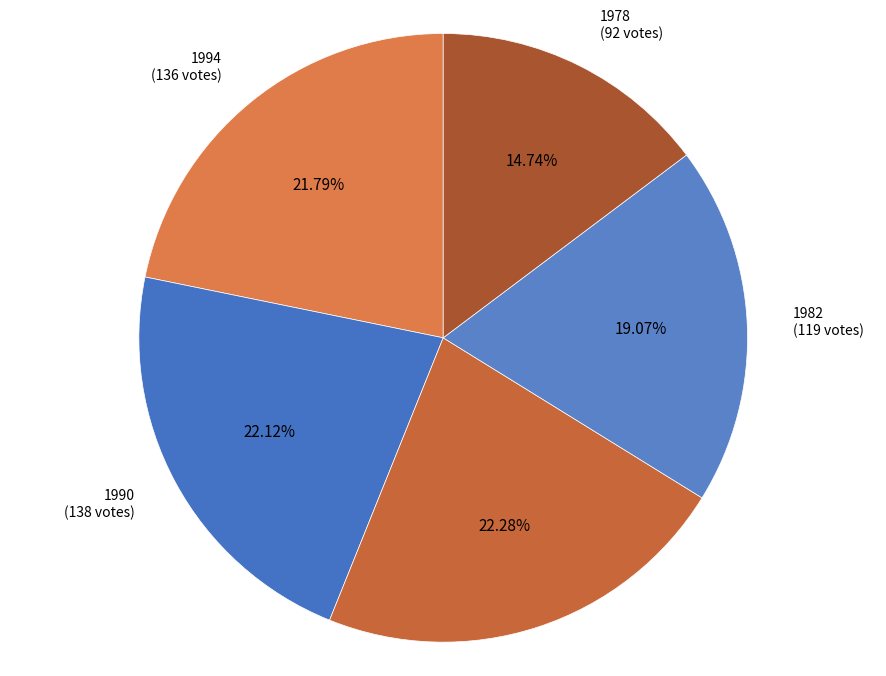

How many slices are in this pie chart?

5